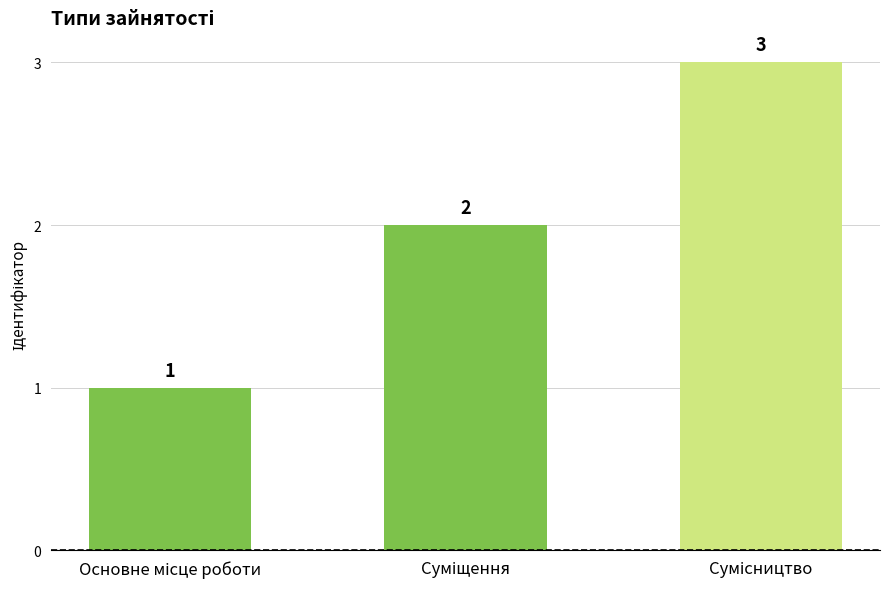

How many values are between 1 and 3?

3